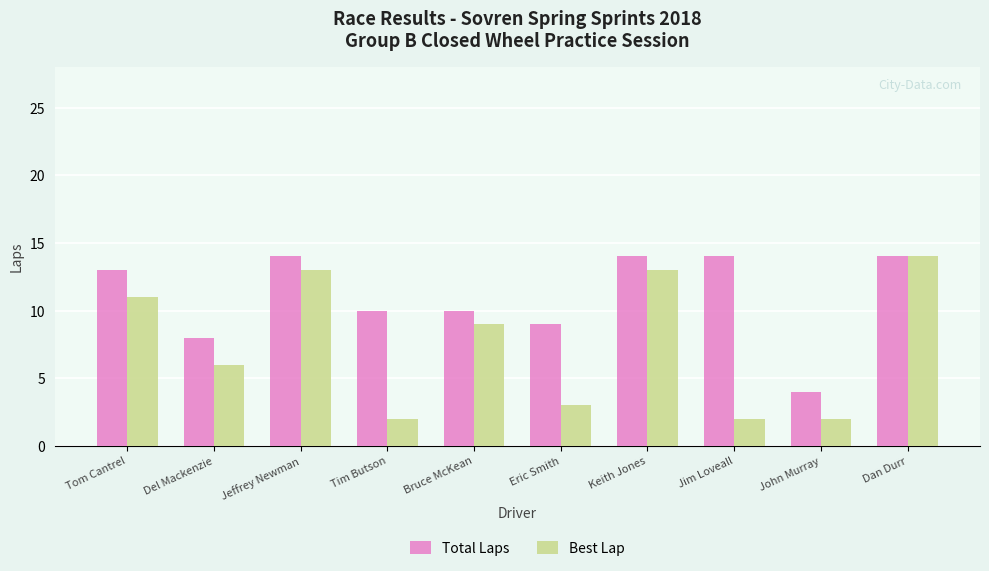

Where does the Best Lap series first go above 9?

Tom Cantrel